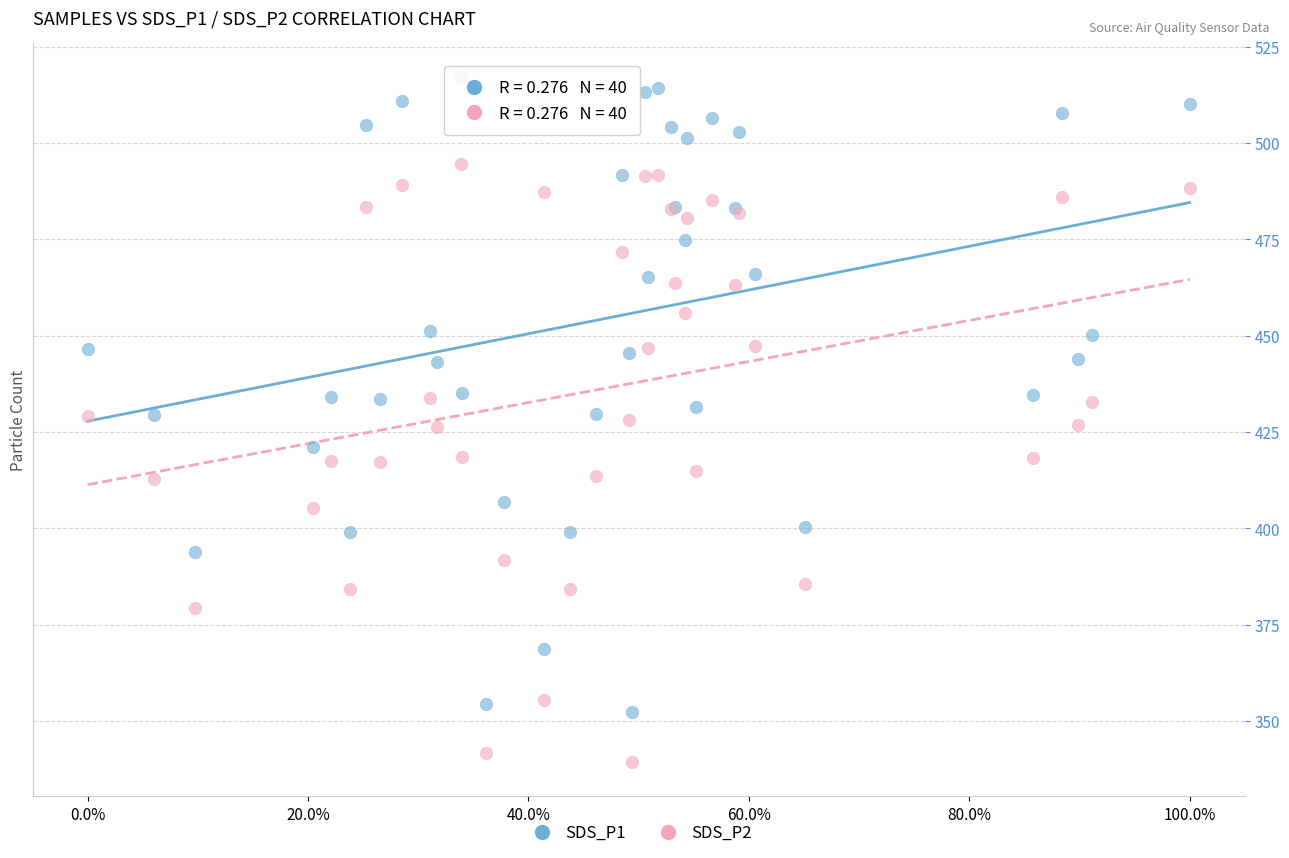

Which series contains the lowest Y value?

SDS_P2